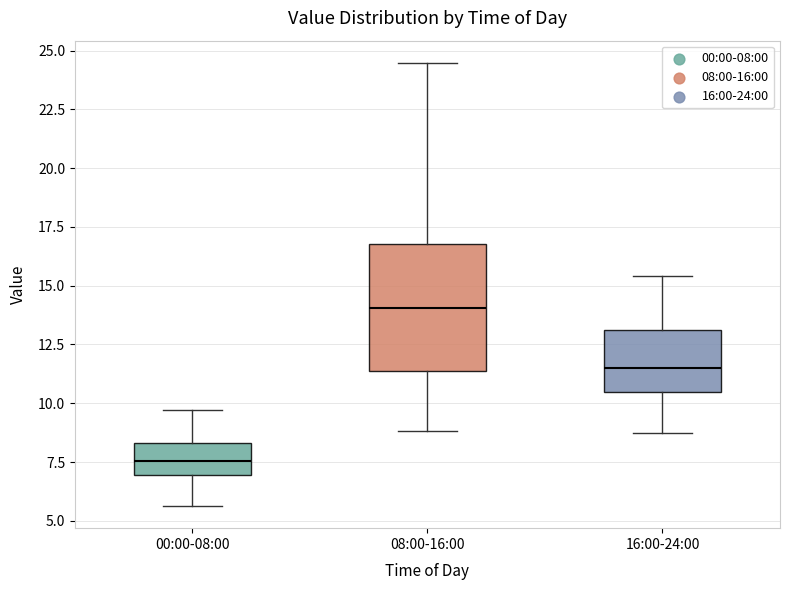

Which box's median line is the lowest?

00:00-08:00